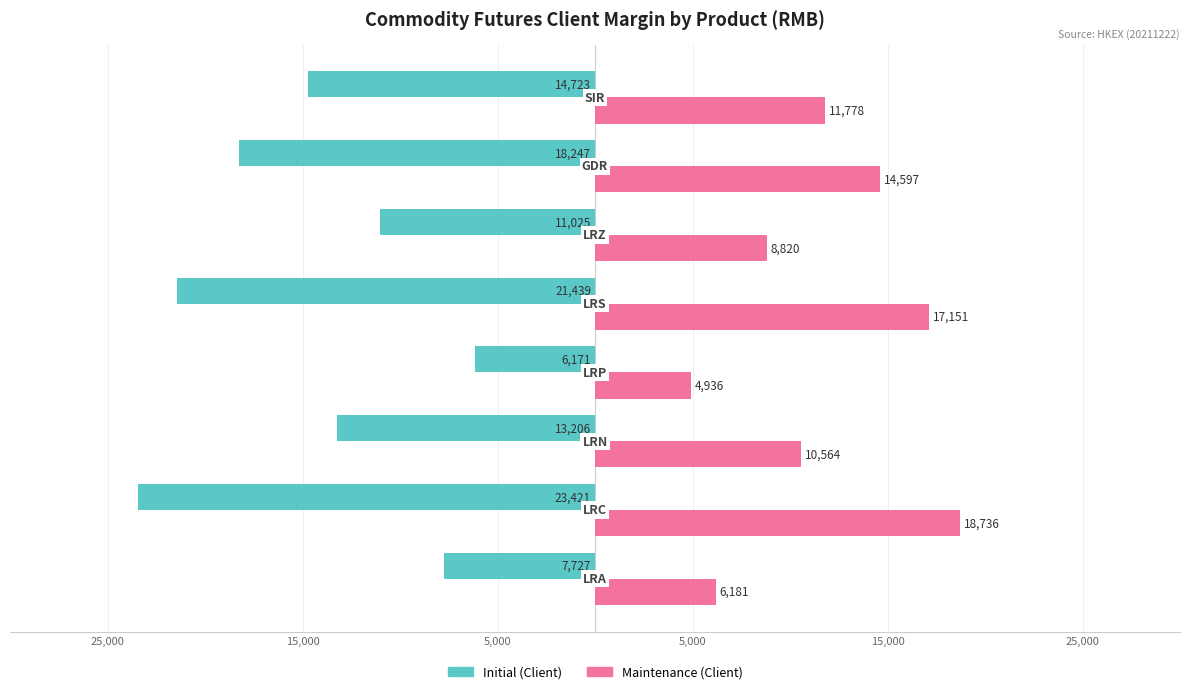

What is the highest value of the Initial (Client) series?

-6171